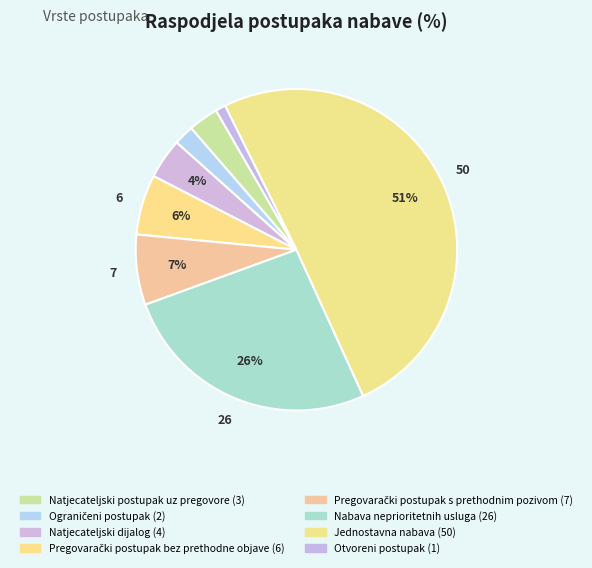

How many segments does this pie chart have?

8